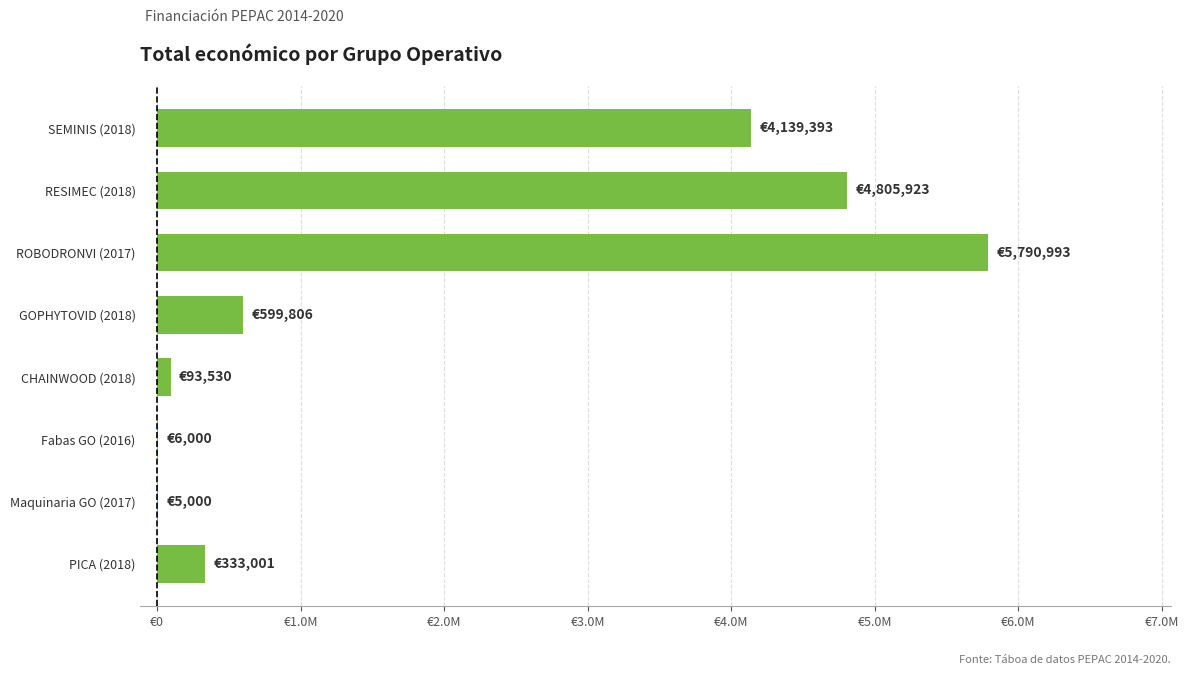

Are the bars horizontal?

Yes